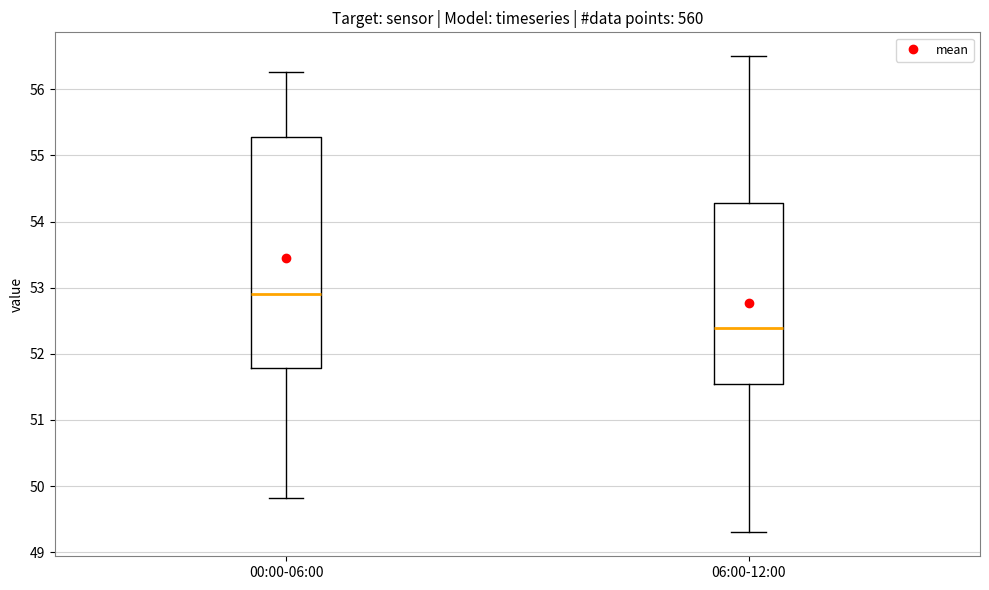

Reading left to right, read every box against the y-axis: the position of its median line, the range the box covers, and the ends of its whiskers. The values are not printed on the chart, so give them approximately, as read against the axis.

00:00-06:00: median 52.9, box 51.8 to 55.3, whiskers 49.8 to 56.3
06:00-12:00: median 52.4, box 51.5 to 54.3, whiskers 49.3 to 56.5